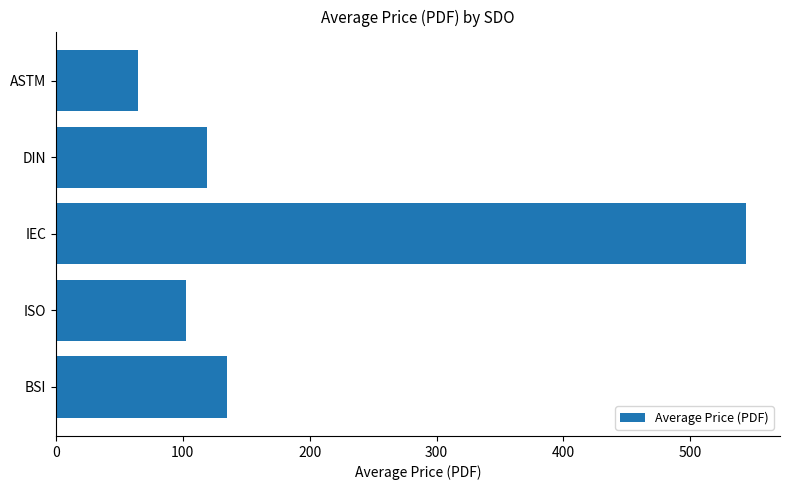

What is the approximate value at ISO?

102.3